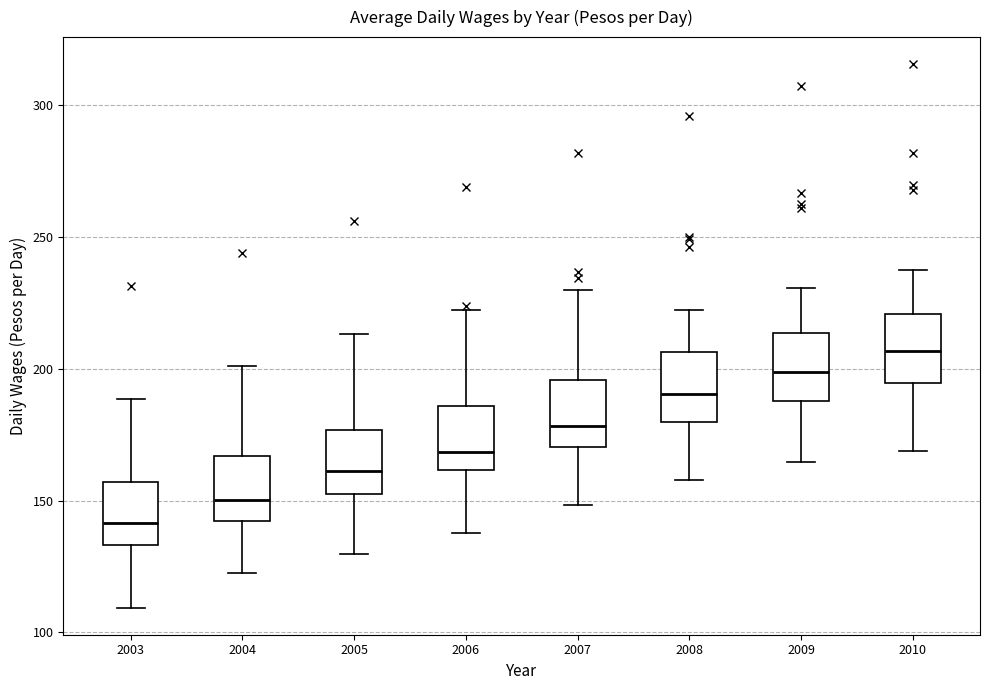

Where does the lower whisker of the box at x = 2007 end on the y-axis? The values are not printed on the chart, so give them approximately, as read against the axis.

150